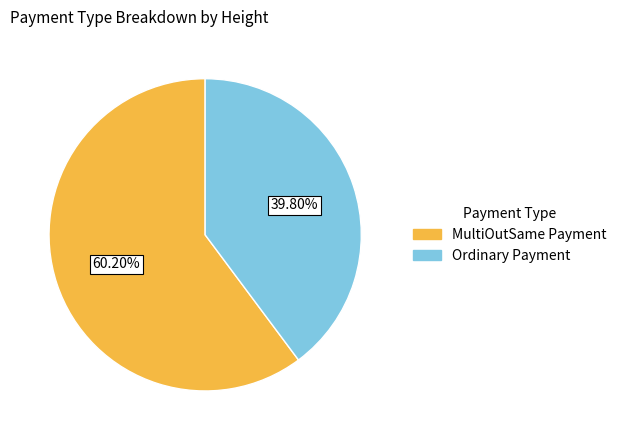

Is there any slice that represents more than half of the pie?

Yes